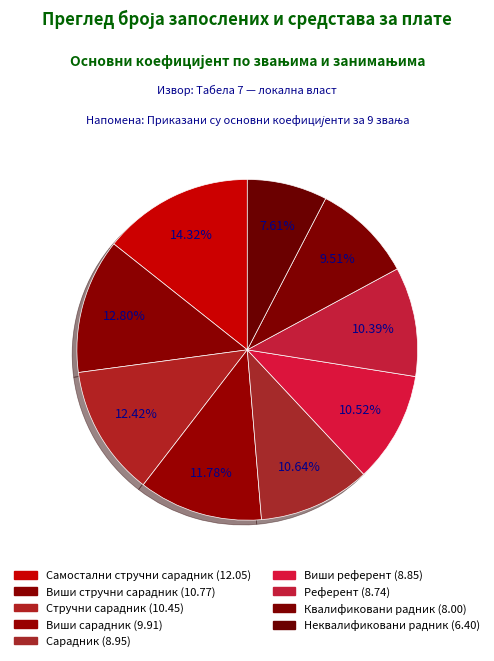

What is the total percentage of Виши сарадник and Неквалификовани радник?

19.4%